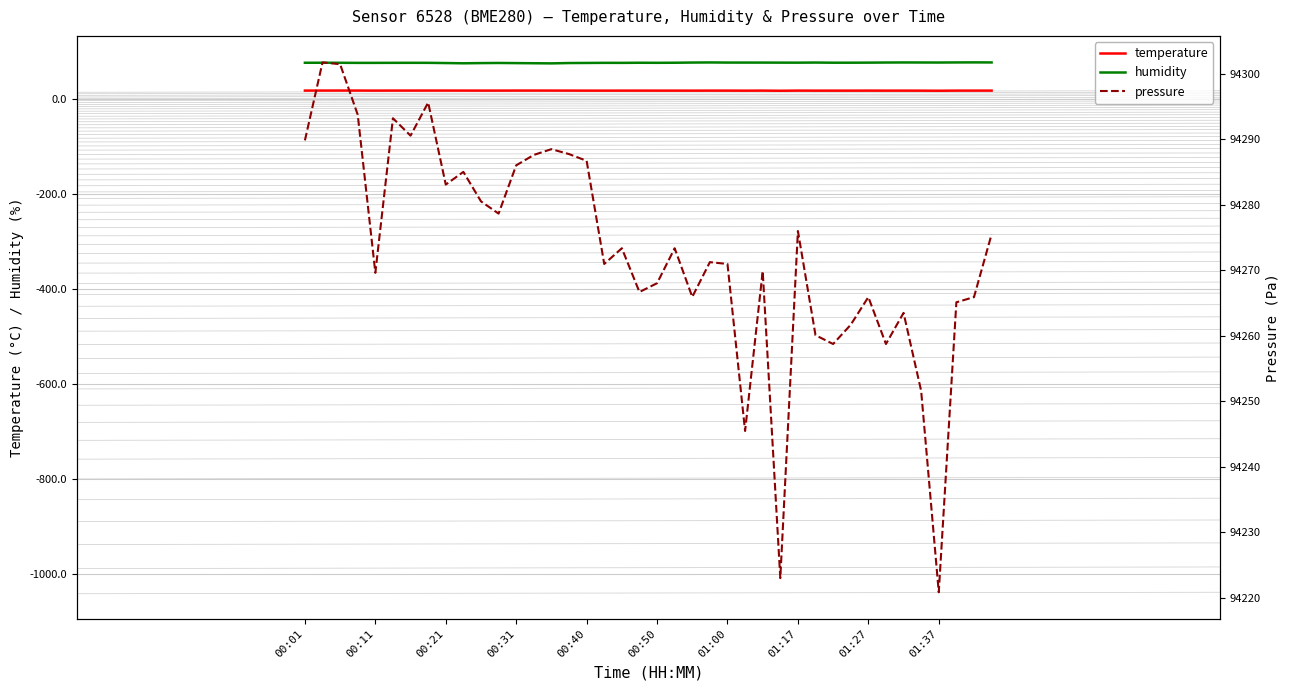

What is the average value of the temperature series?

17.5